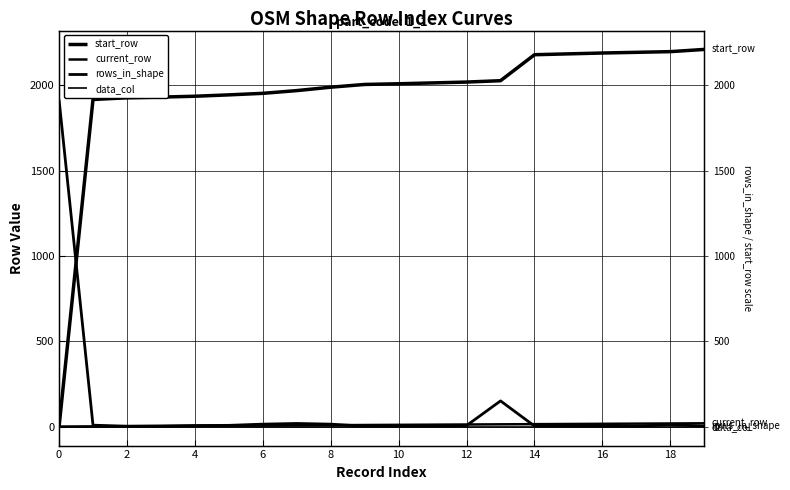

The start_row series shows 2196 at 18. True or false?

True